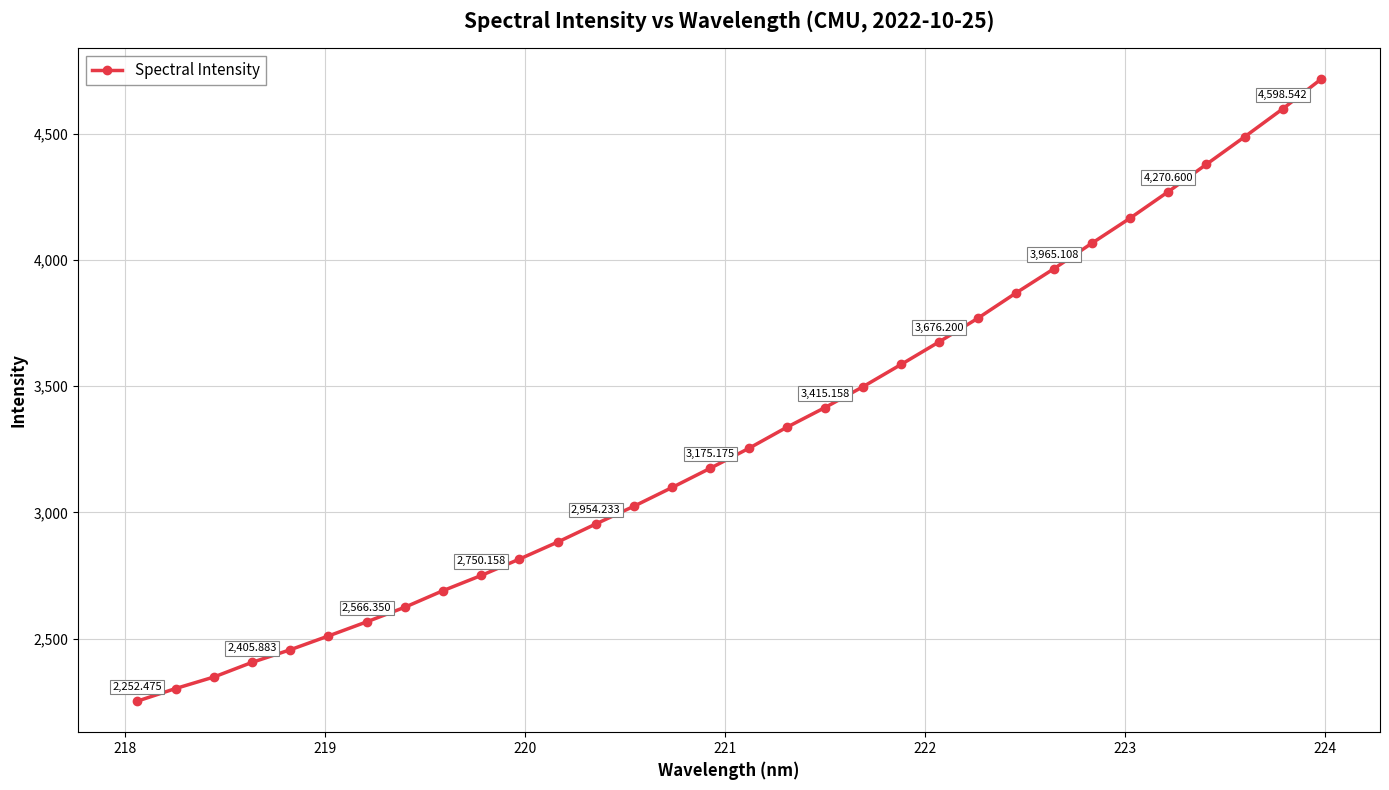

What is the average value?

3309.6